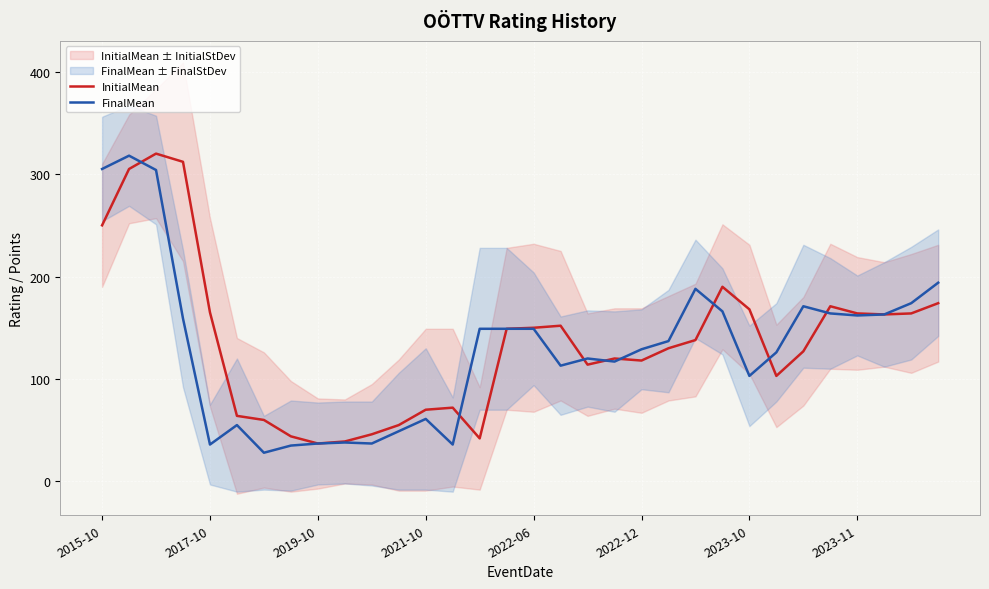

What is the difference between the InitialMean values at 19 and 10?

74